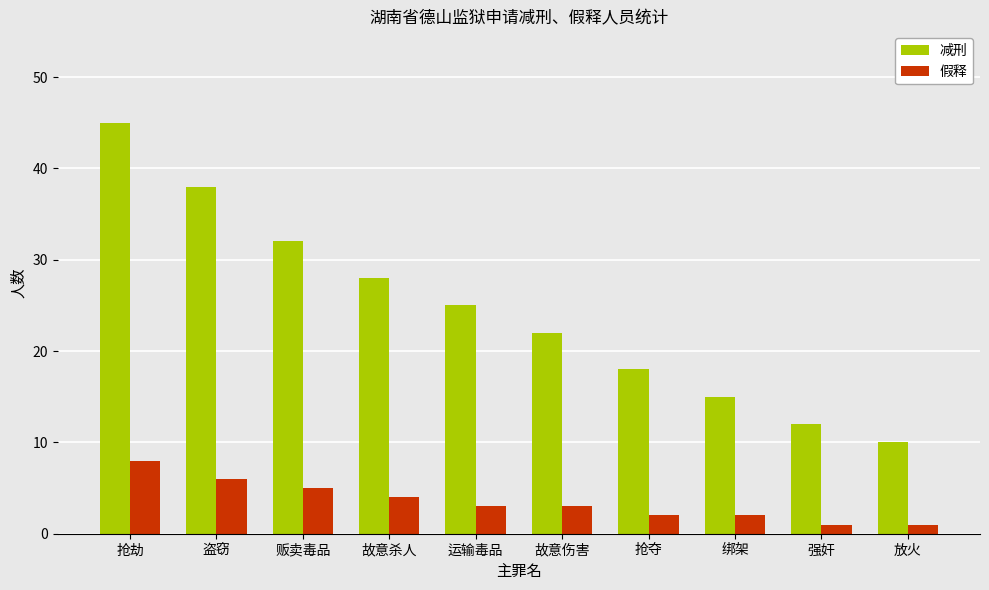

What is the label of the 4th bar from the left?

故意杀人